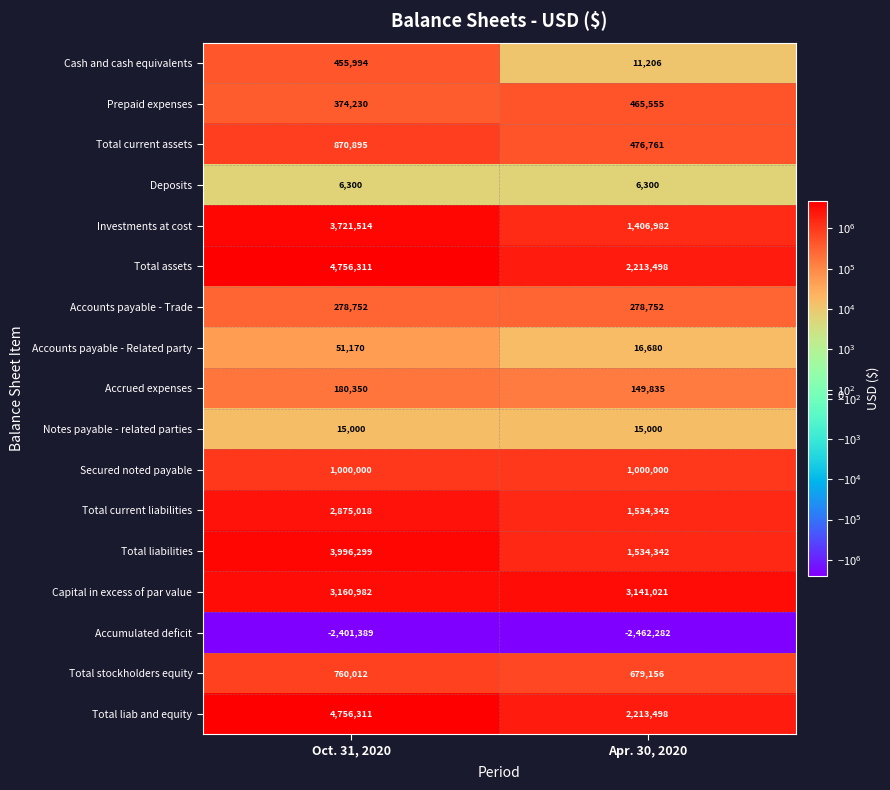

What is the total value across all series at Apr. 30, 2020?

12680646